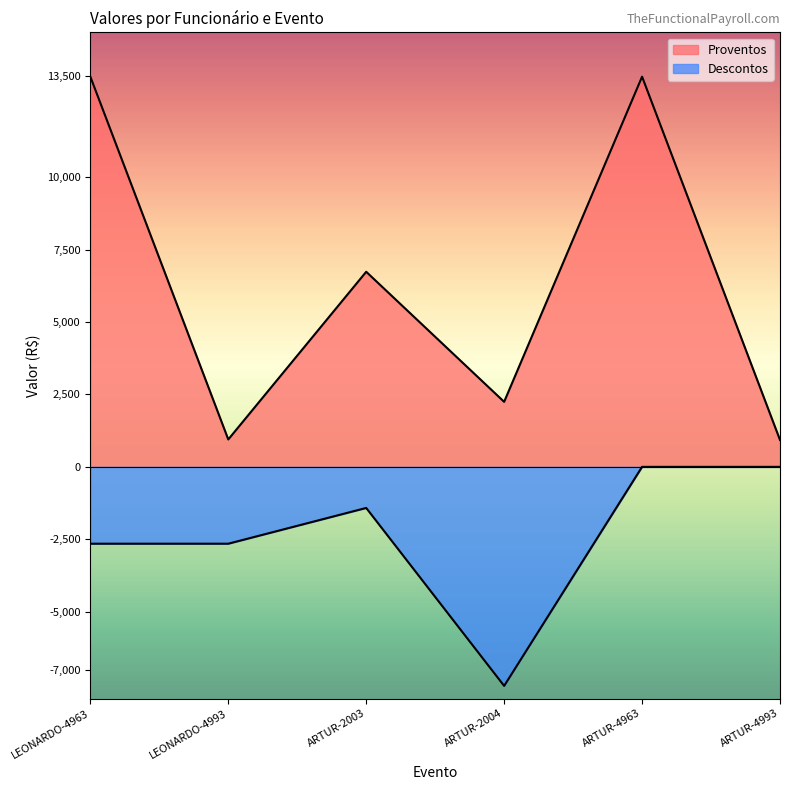

In Proventos, how many points are lower than both neighbors (excluding endpoints)?

2